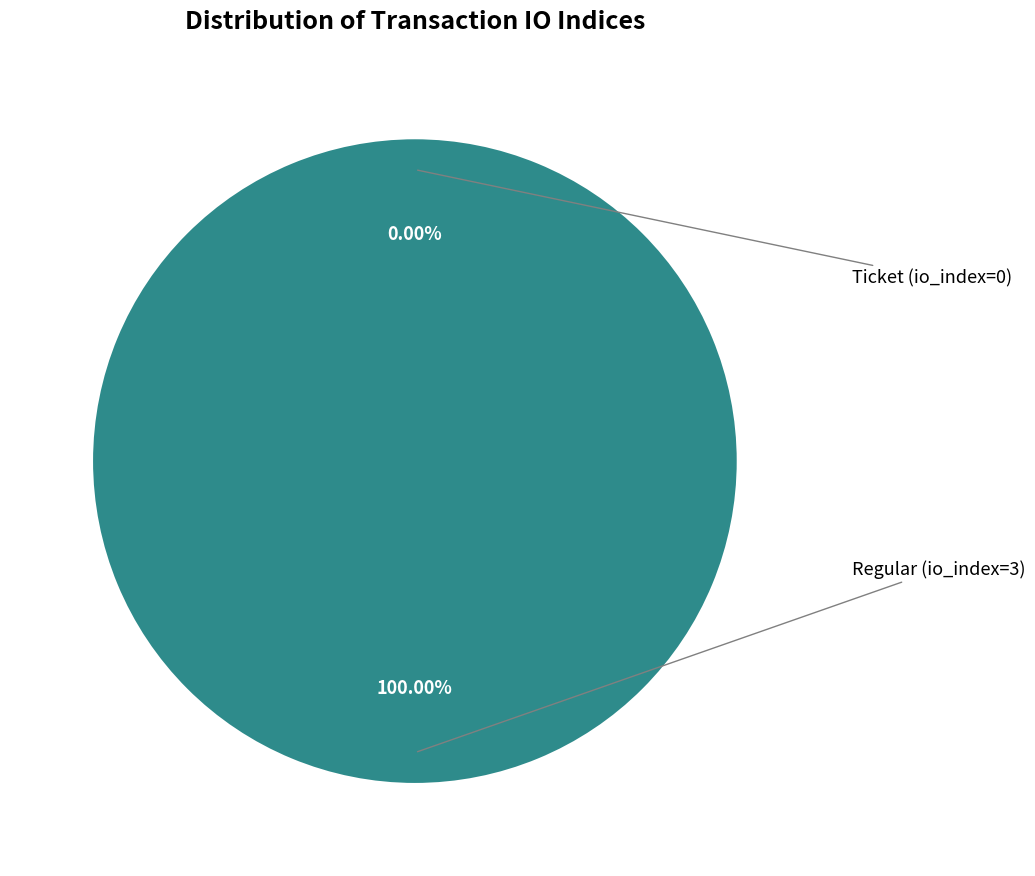

Count the number of slices in the pie.

2